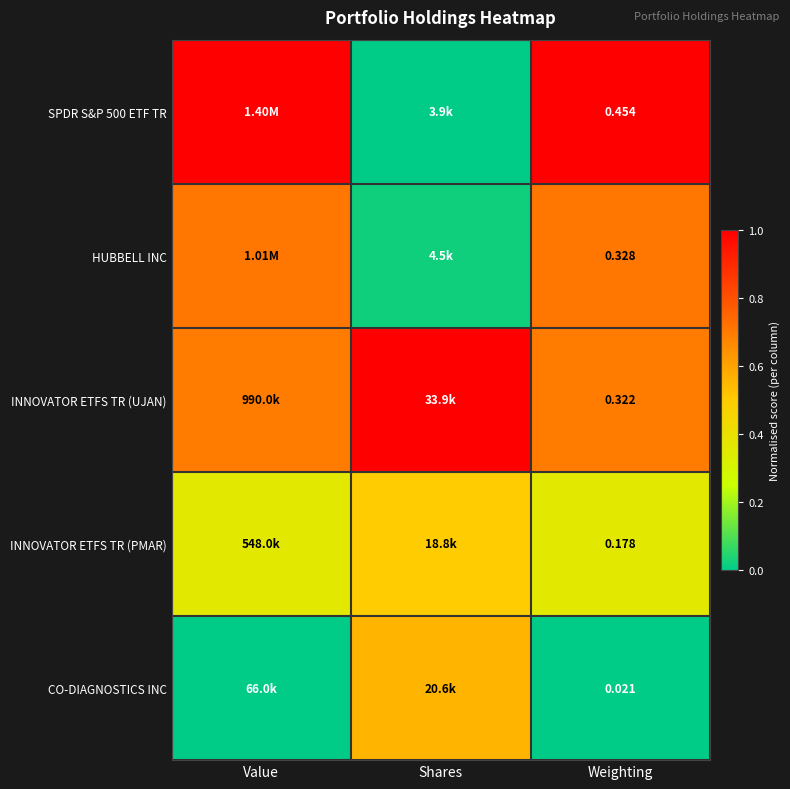

Which has a higher value, Shares or Value?

Value